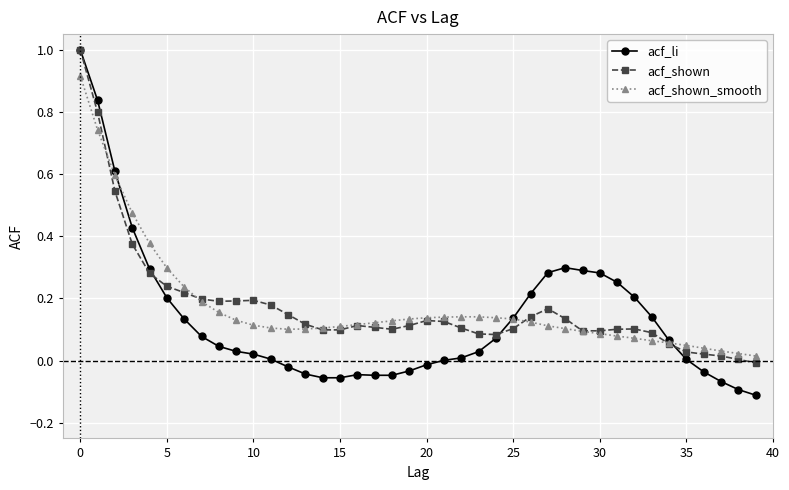

Which series has the largest range (max minus min)?

acf_li